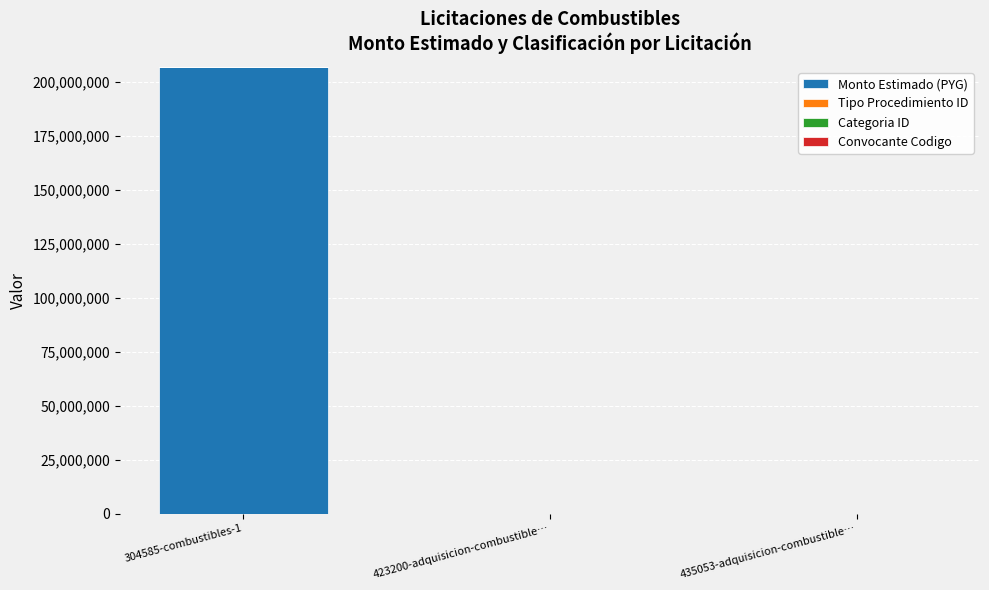

At which label is Monto Estimado (PYG) closest to 103516586?

423200-adquisicion-combustible…